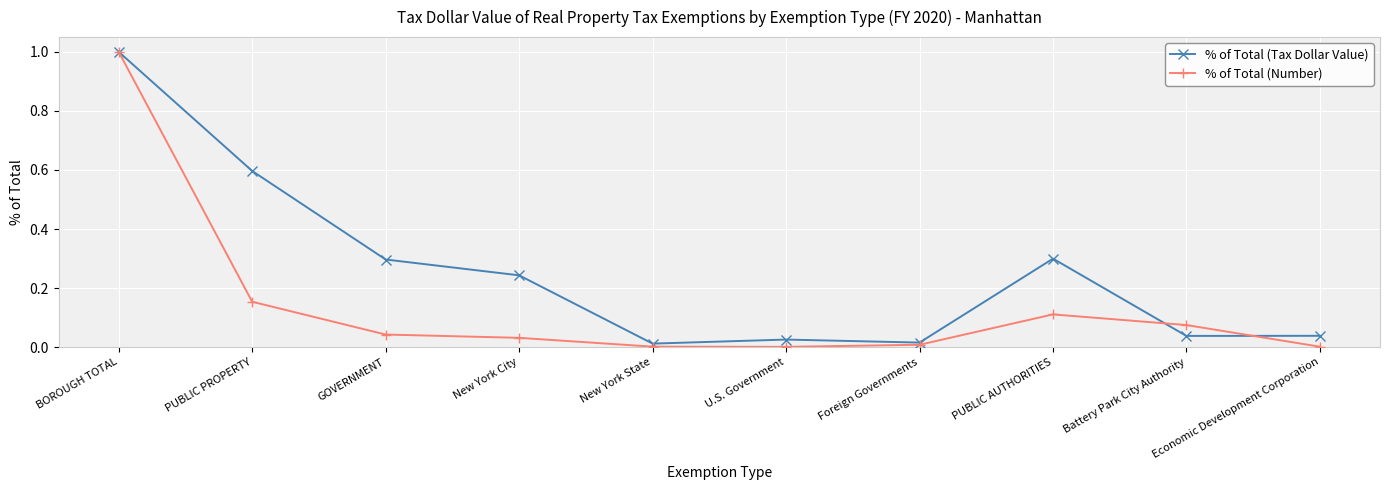

Which series has the widest spread of values?

% of Total (Number)